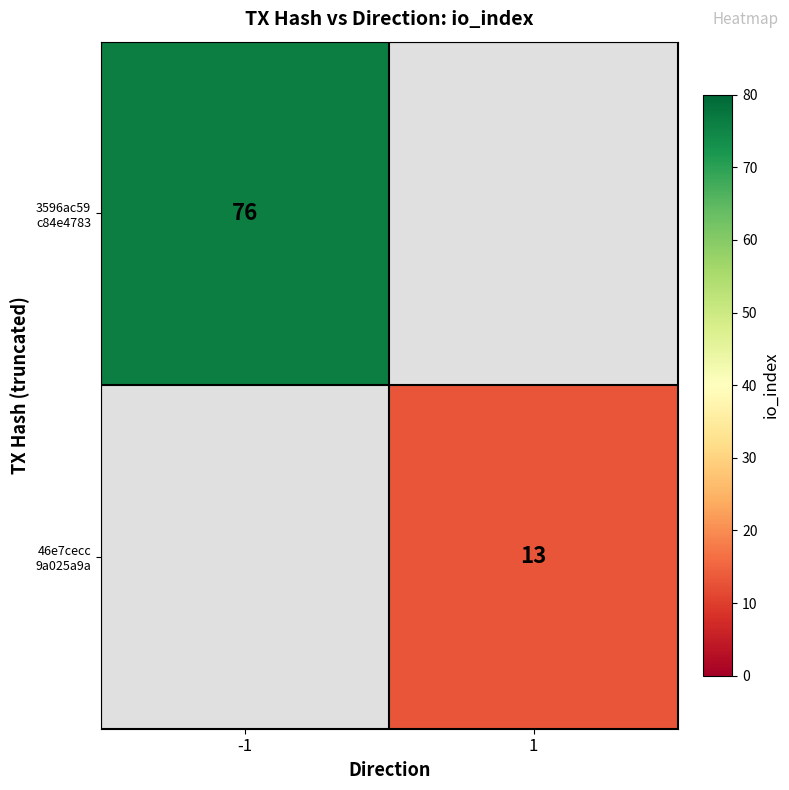

How many series are shown in this chart?

2